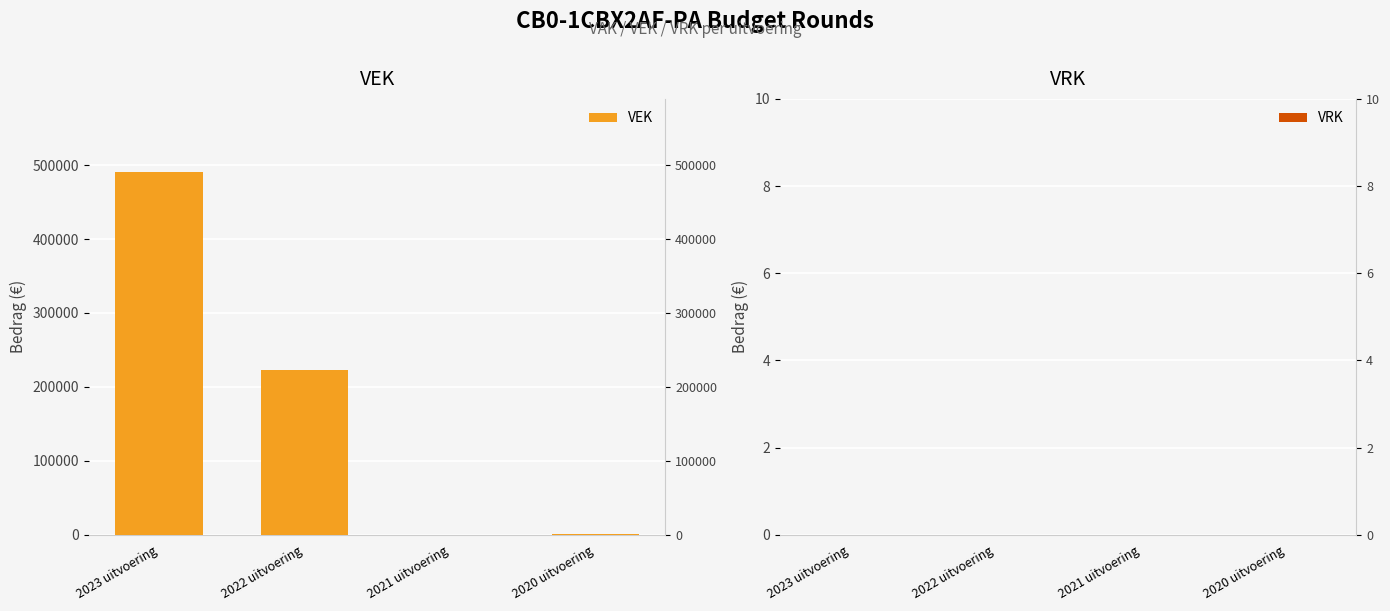

Which series changed the most between 2021 uitvoering and 2020 uitvoering?

VEK